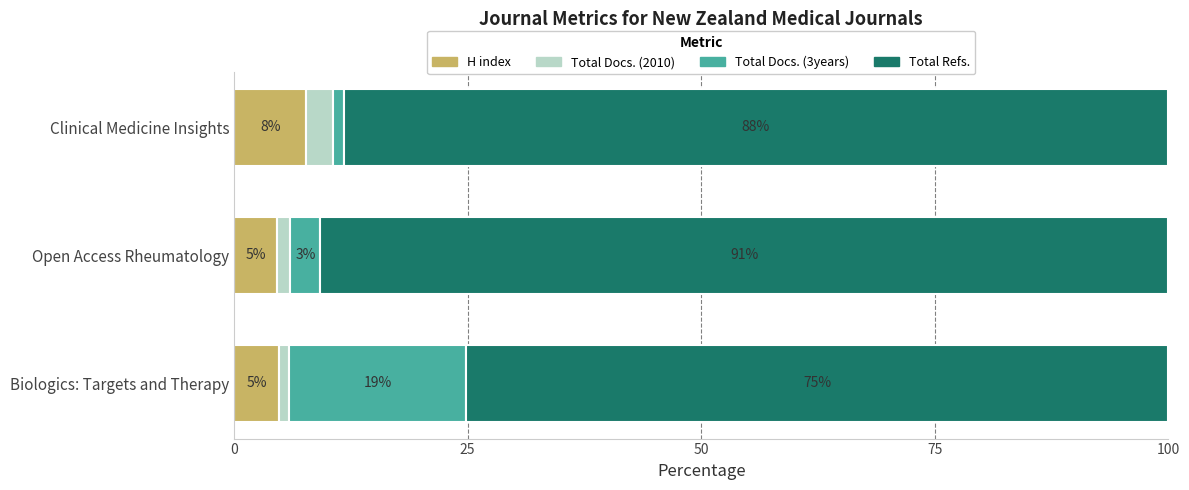

What is the total value across all series at Open Access Rheumatology?

100.0